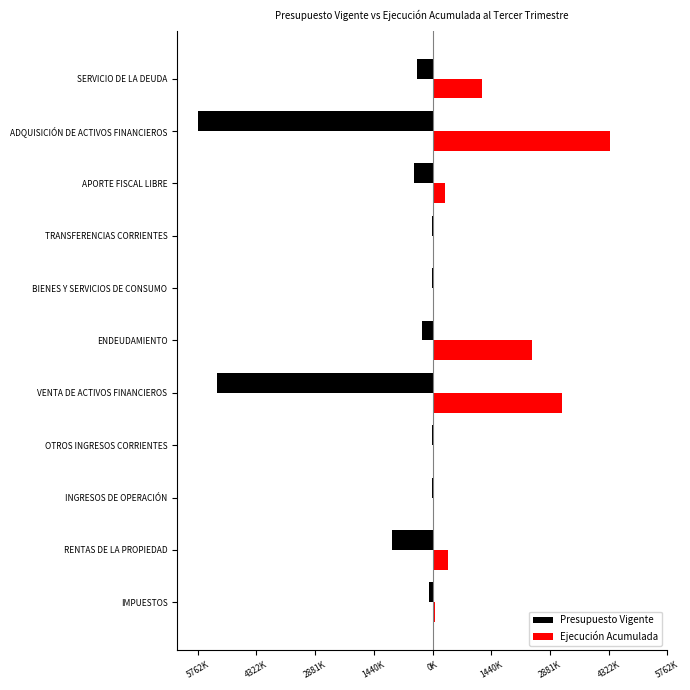

What are all the series names shown in the legend?

Presupuesto Vigente, Ejecución Acumulada